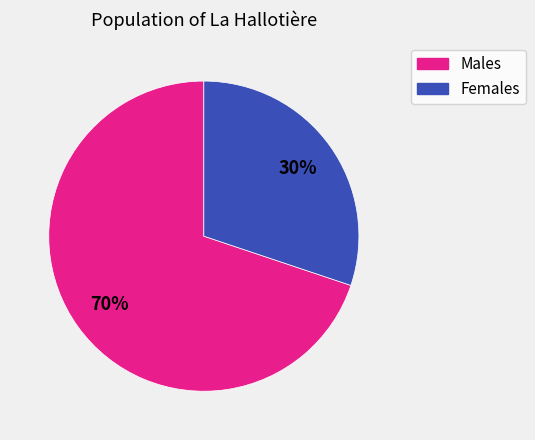

Is there a majority slice in this chart?

Yes